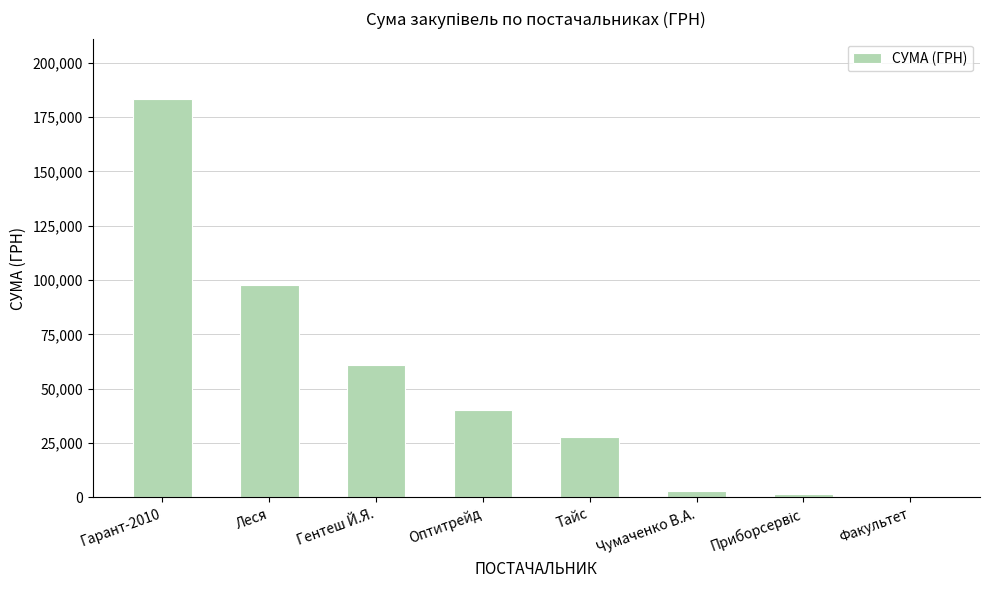

What is the difference between the values at Чумаченко В.А. and Оптитрейд?

37161.5